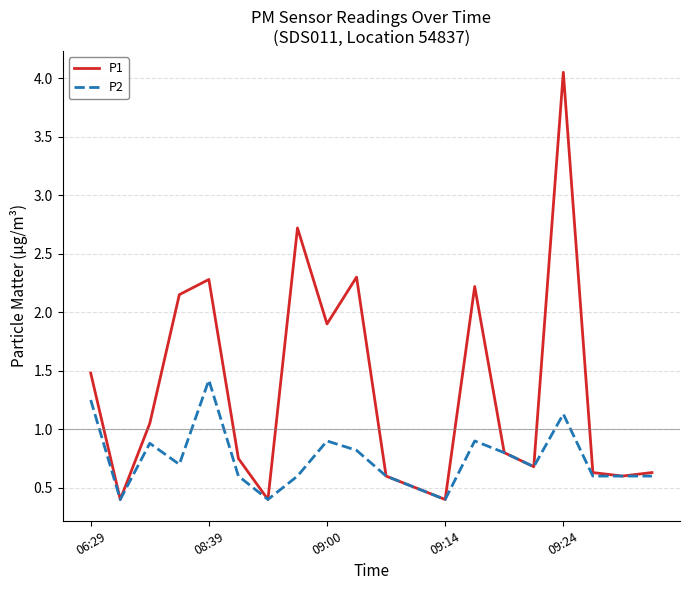

Does the chart have visible grid lines?

Yes